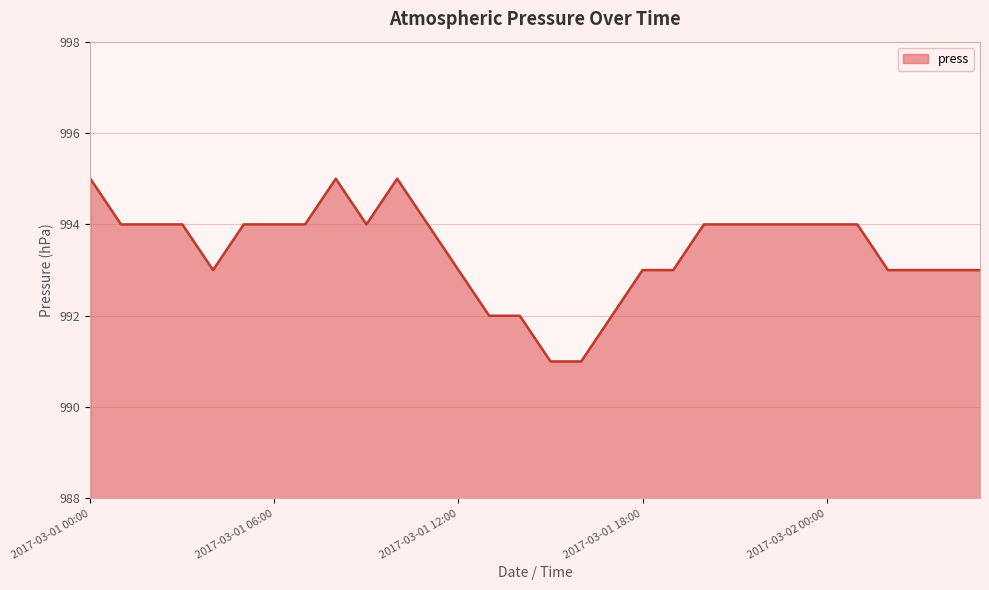

How many distinct data groups are displayed?

1